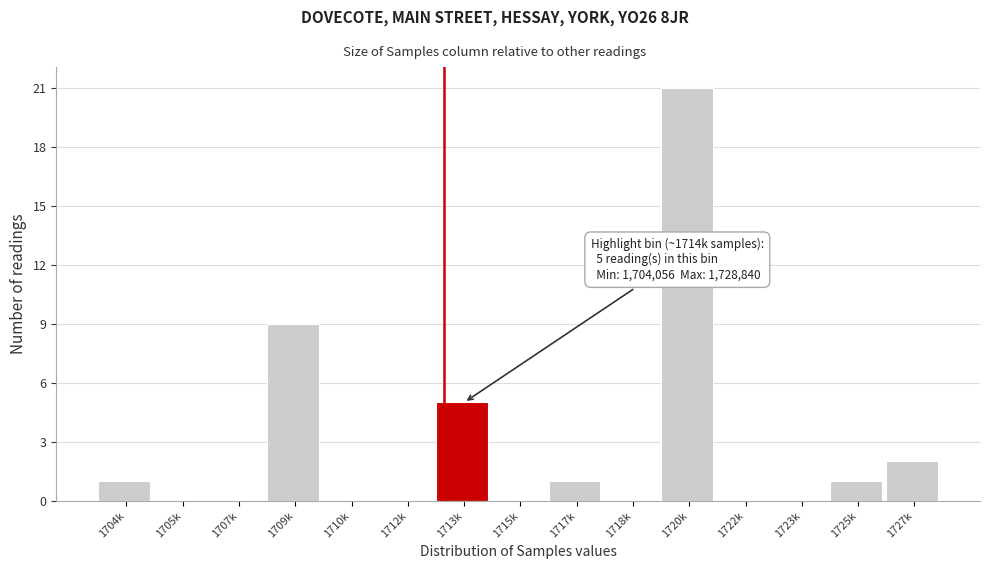

Reading left to right, extract all data points from this chart.

1704k=1	1705k=0	1707k=0	1709k=9	1710k=0	1712k=0	1713k=5	1715k=0	1717k=1	1718k=0	1720k=21	1722k=0	1723k=0	1725k=1	1727k=2